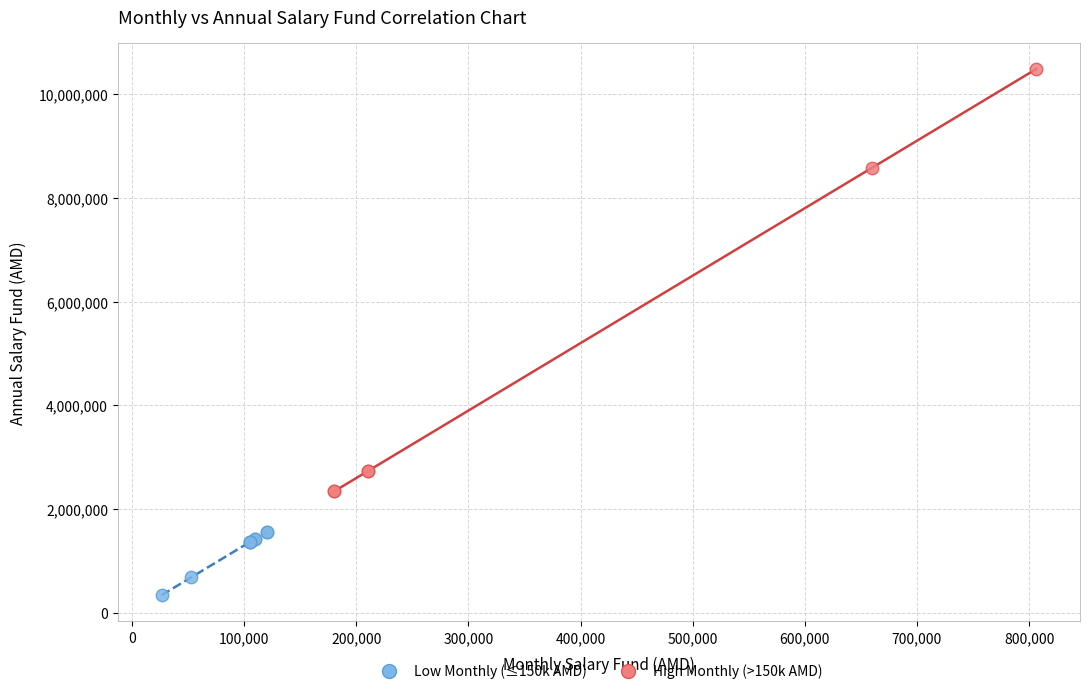

Which series has the largest Y range (max minus min)?

High Monthly (>150k AMD)